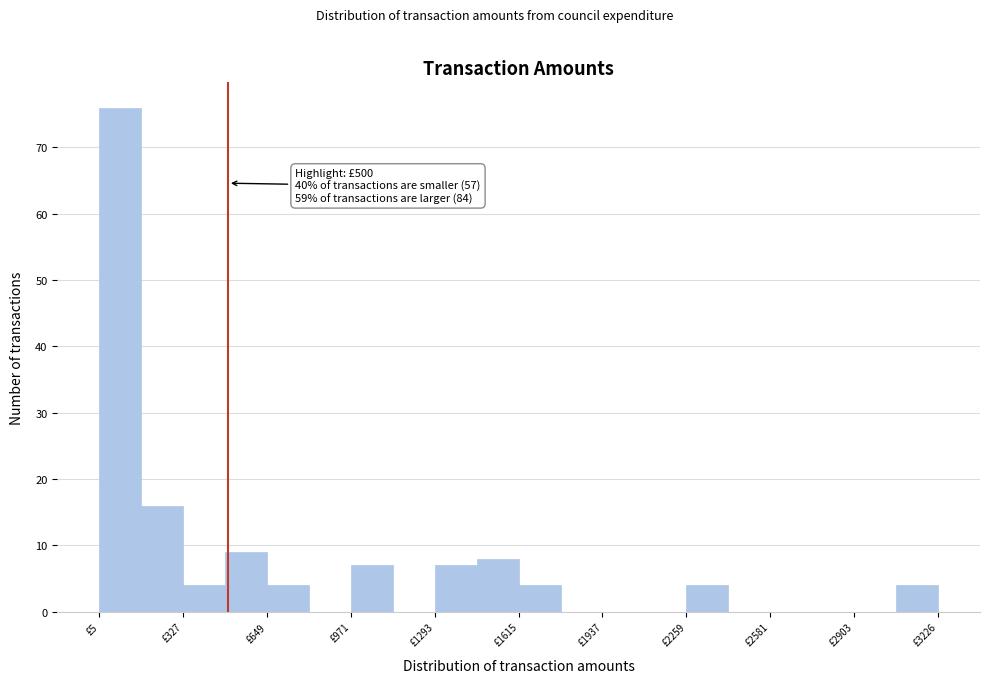

Around what value on the x-axis is the tallest bar? Give the approximate position of its centre, as read against the axis.

100